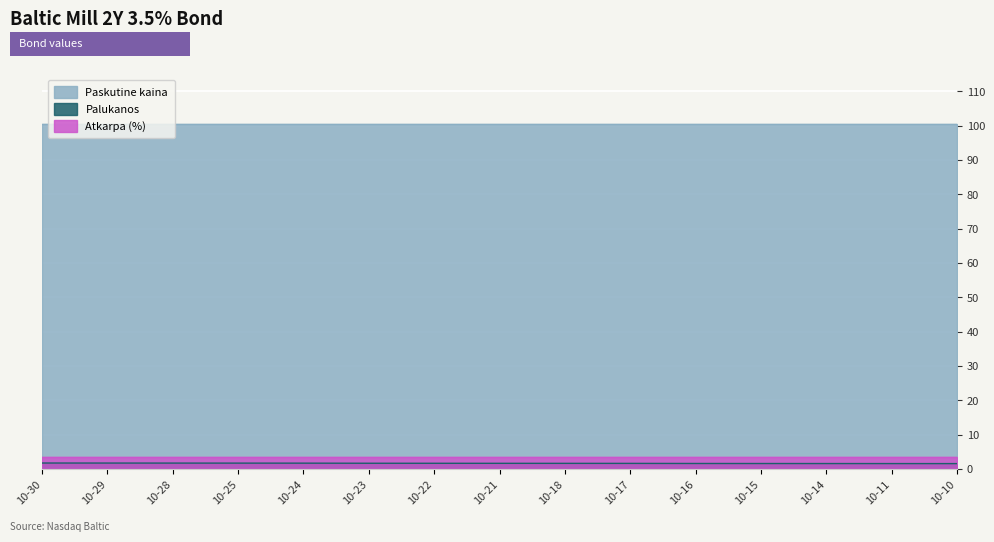

How many lines are shown in the chart?

3